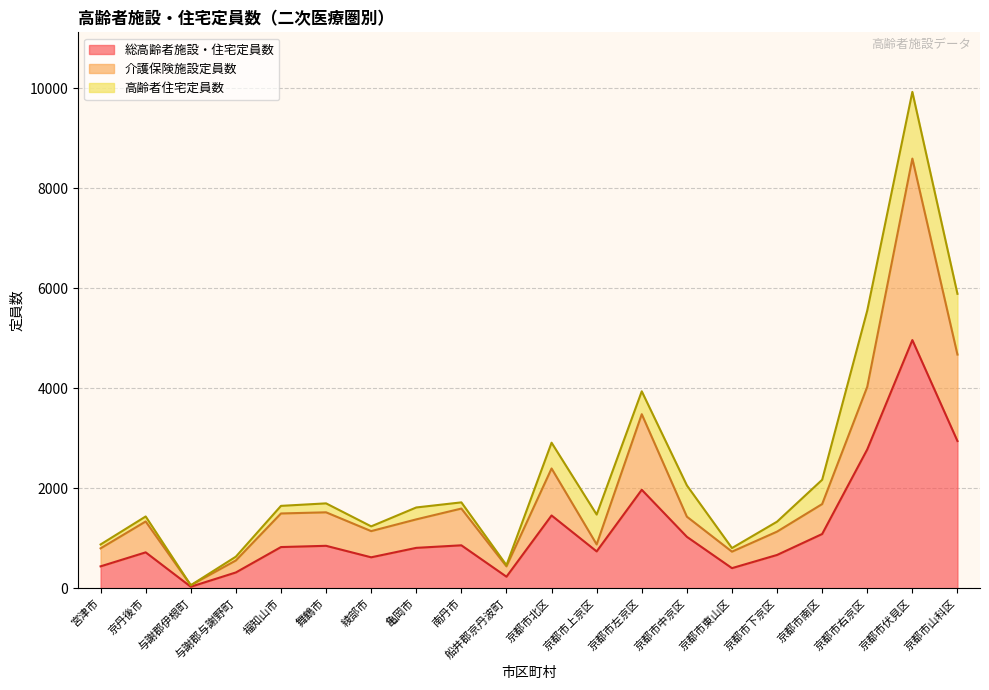

Does the chart have visible grid lines?

Yes